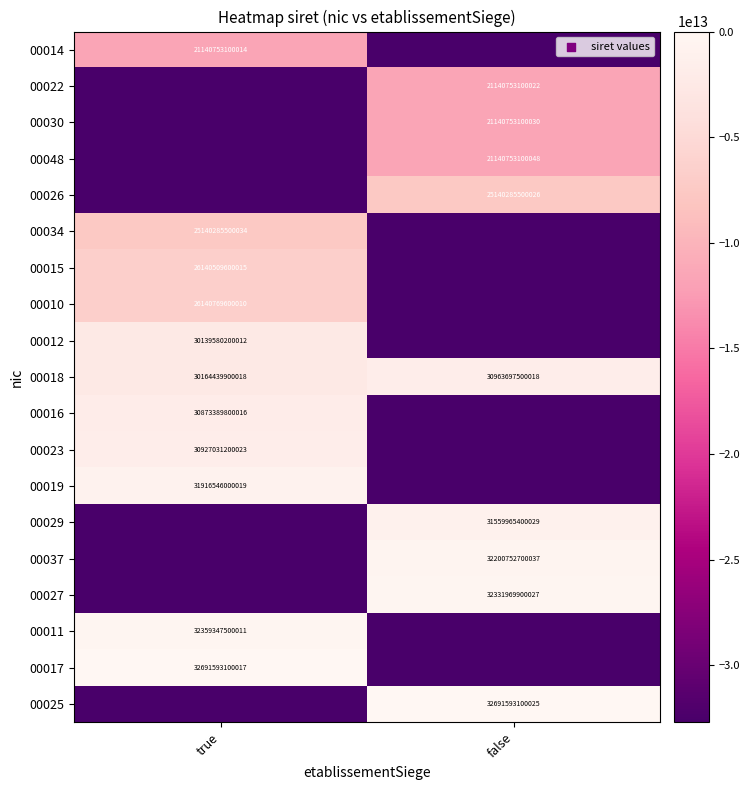

At how many categories does at least one series exceed -9685080373176?

2